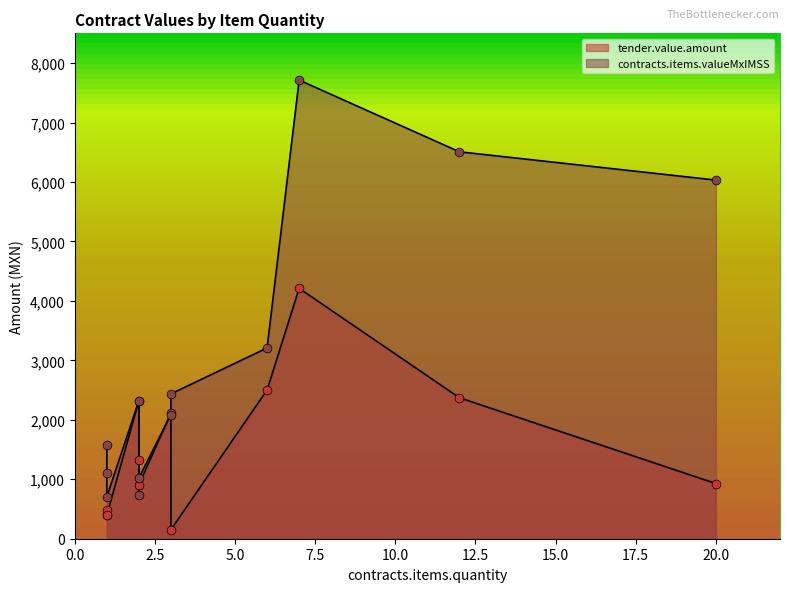

Which series reaches the maximum Y coordinate?

contracts.items.valueMxIMSS (line)